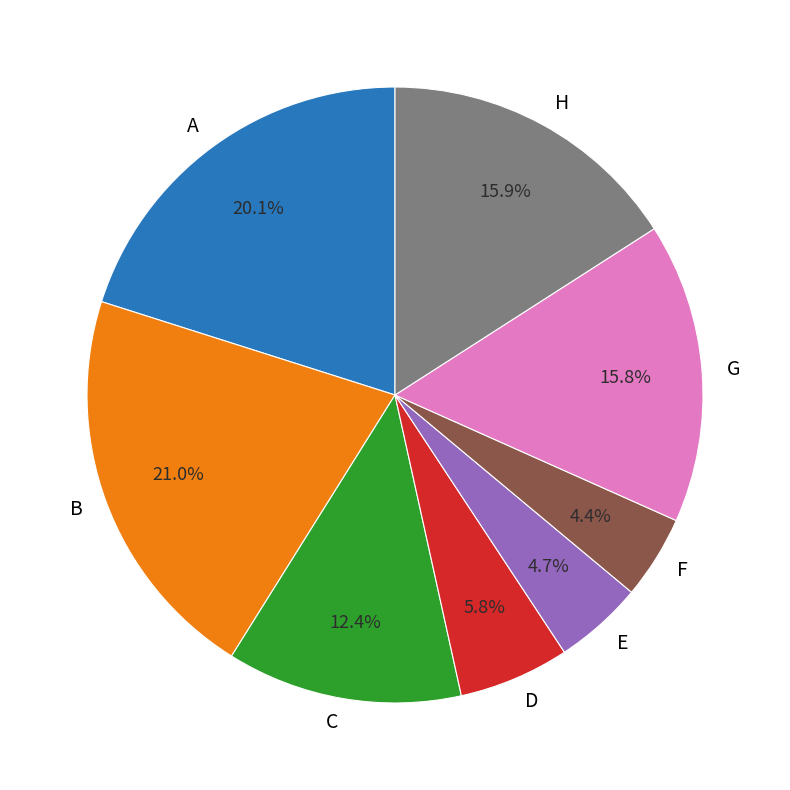

Is there a majority slice in this chart?

No